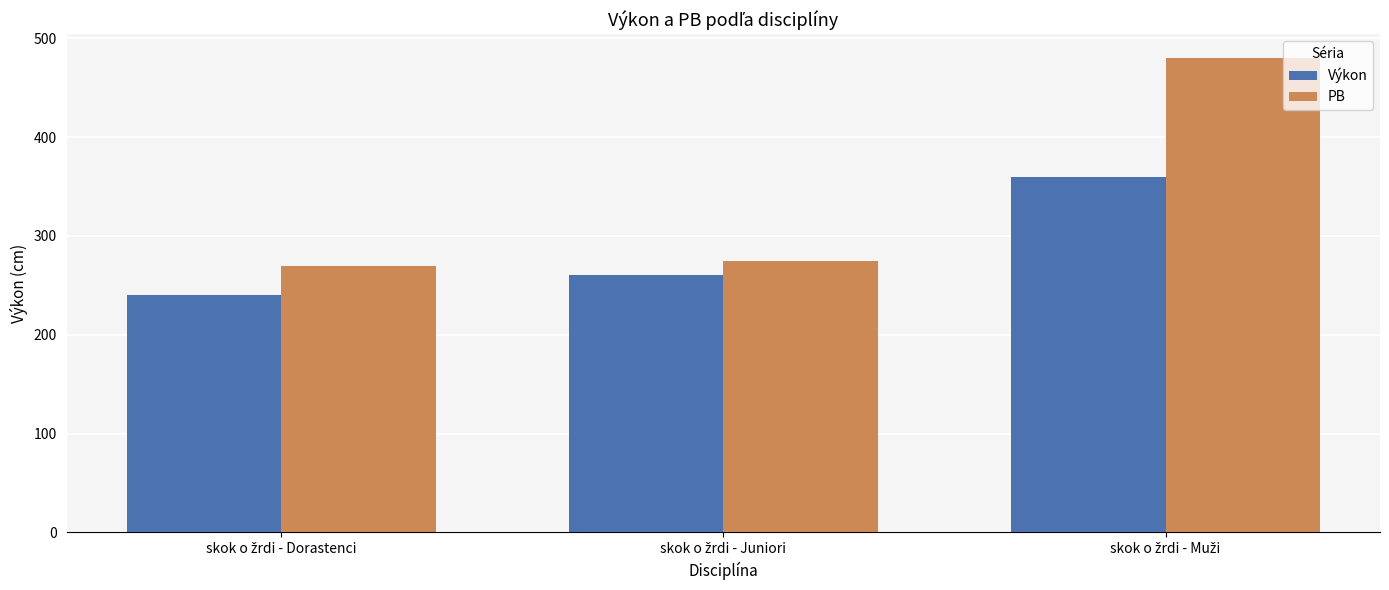

Which series has the widest spread of values?

PB